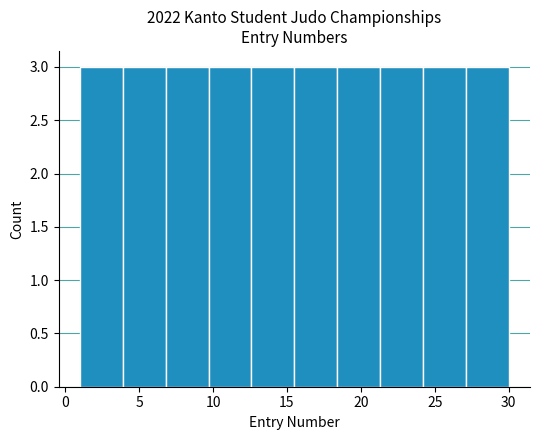

Reading left to right, transcribe this chart: for each bar, give the range it covers on the x-axis and its height. Neither the bar edges nor the heights are printed on the chart, so give them approximately, as read against the axes.

1.0 to 3.9: 3
3.9 to 6.8: 3
6.8 to 9.7: 3
9.7 to 12.6: 3
12.6 to 15.5: 3
15.5 to 18.4: 3
18.4 to 21.3: 3
21.3 to 24.2: 3
24.2 to 27.1: 3
27.1 to 30.0: 3